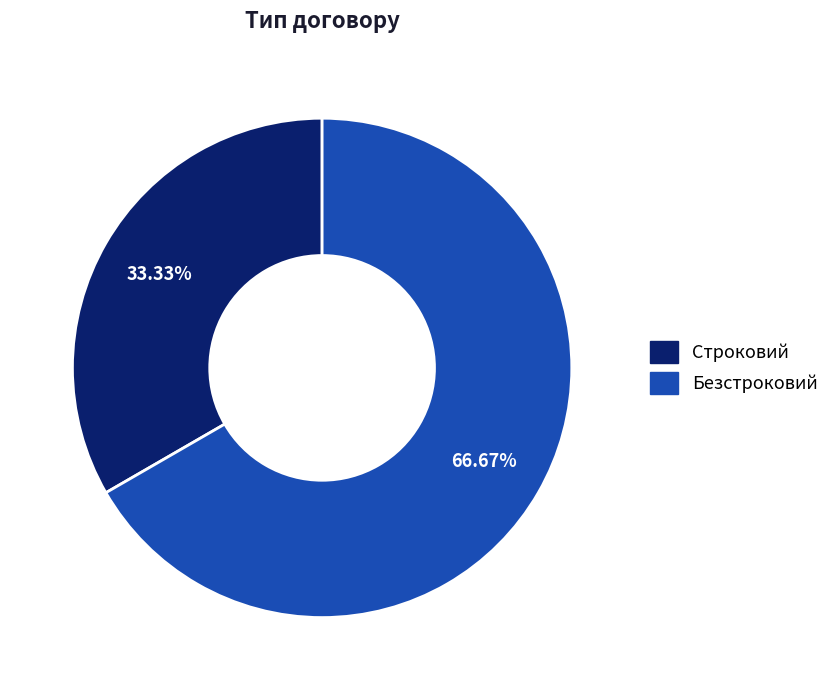

Which has a higher value, Строковий or Безстроковий?

Безстроковий